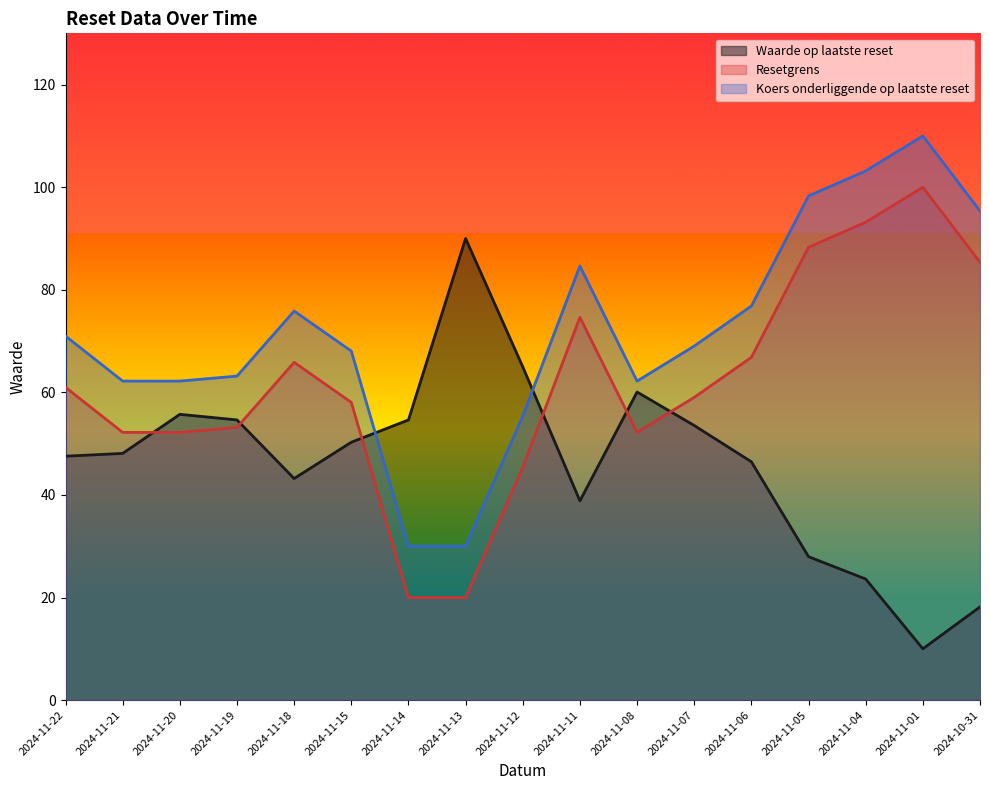

What is the minimum value for Waarde op laatste reset?

10.0